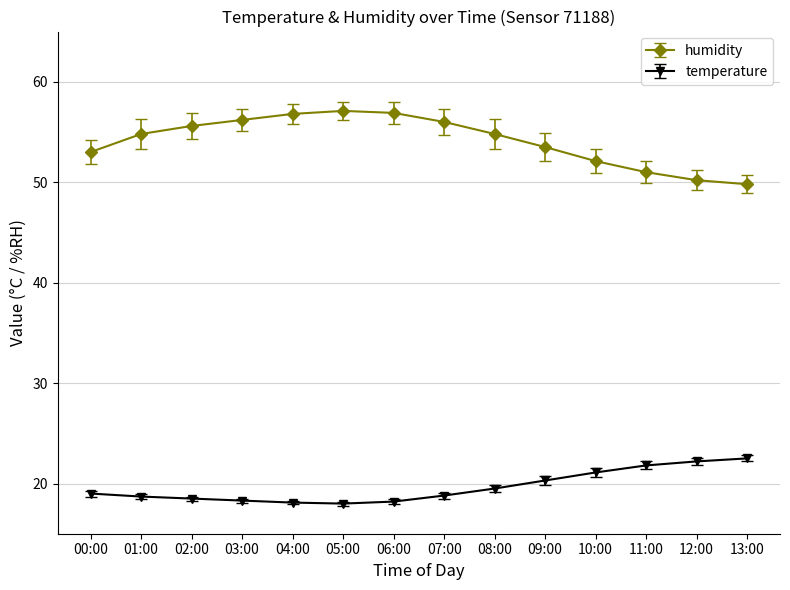

How many distinct data groups are displayed?

2